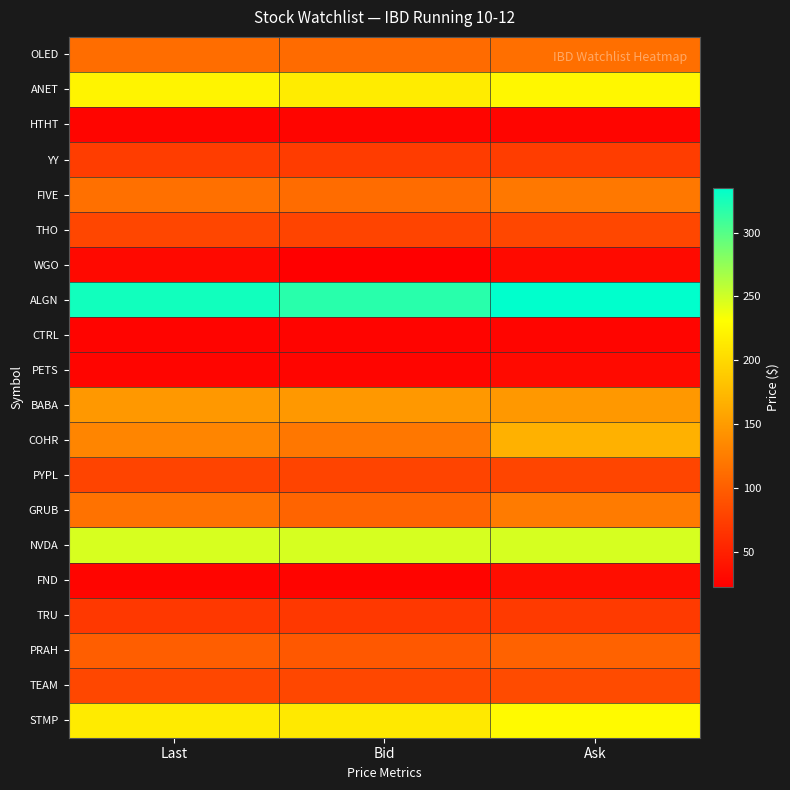

What is the difference between the highest and lowest values at Bid?

295.1